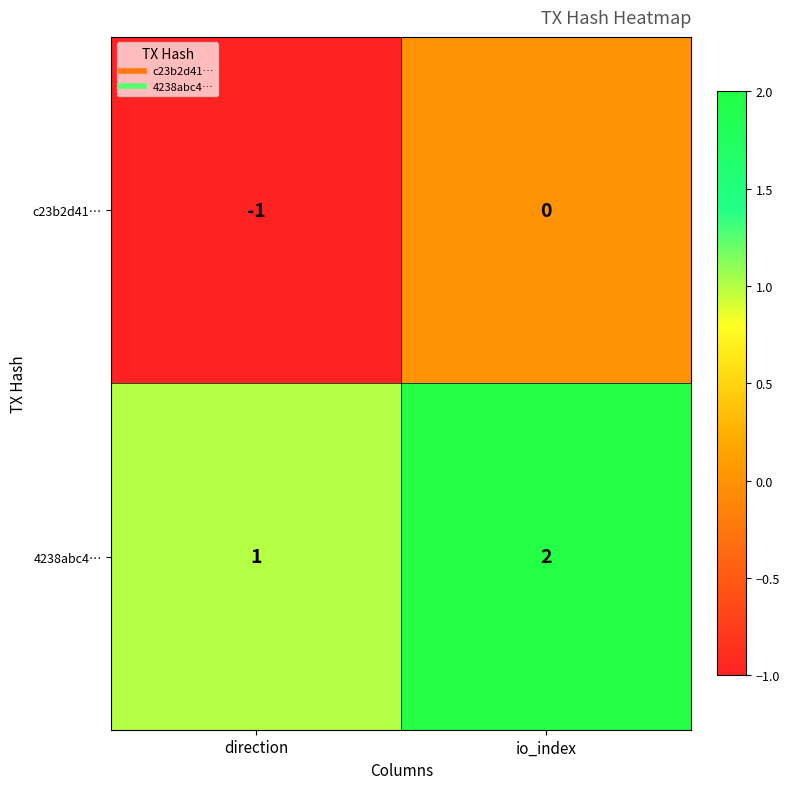

True or false: c23b2d41… has a value of 0 at io_index.

True